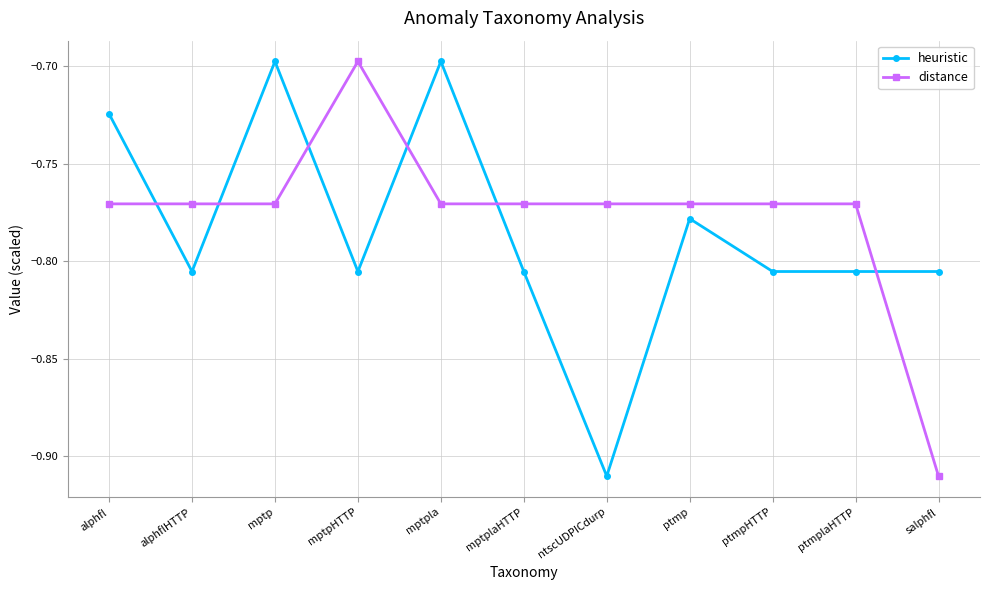

Which series changed the most between mptpHTTP and ptmpHTTP?

distance